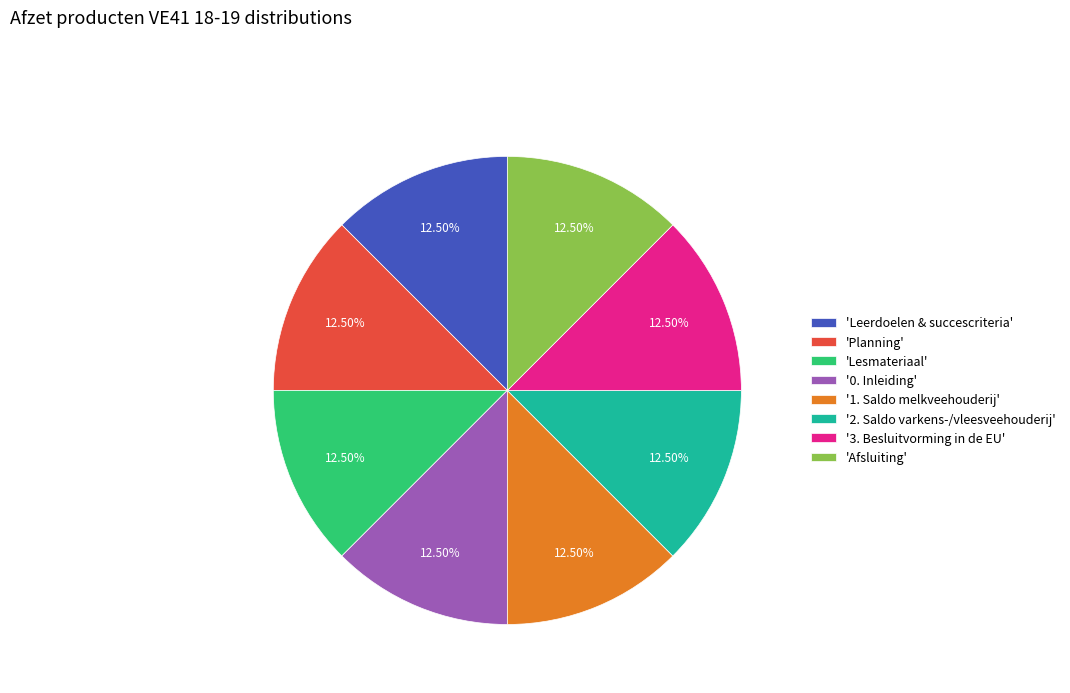

Approximately how many times larger is the value at 'Afsluiting' compared to 'Planning'?

1.0